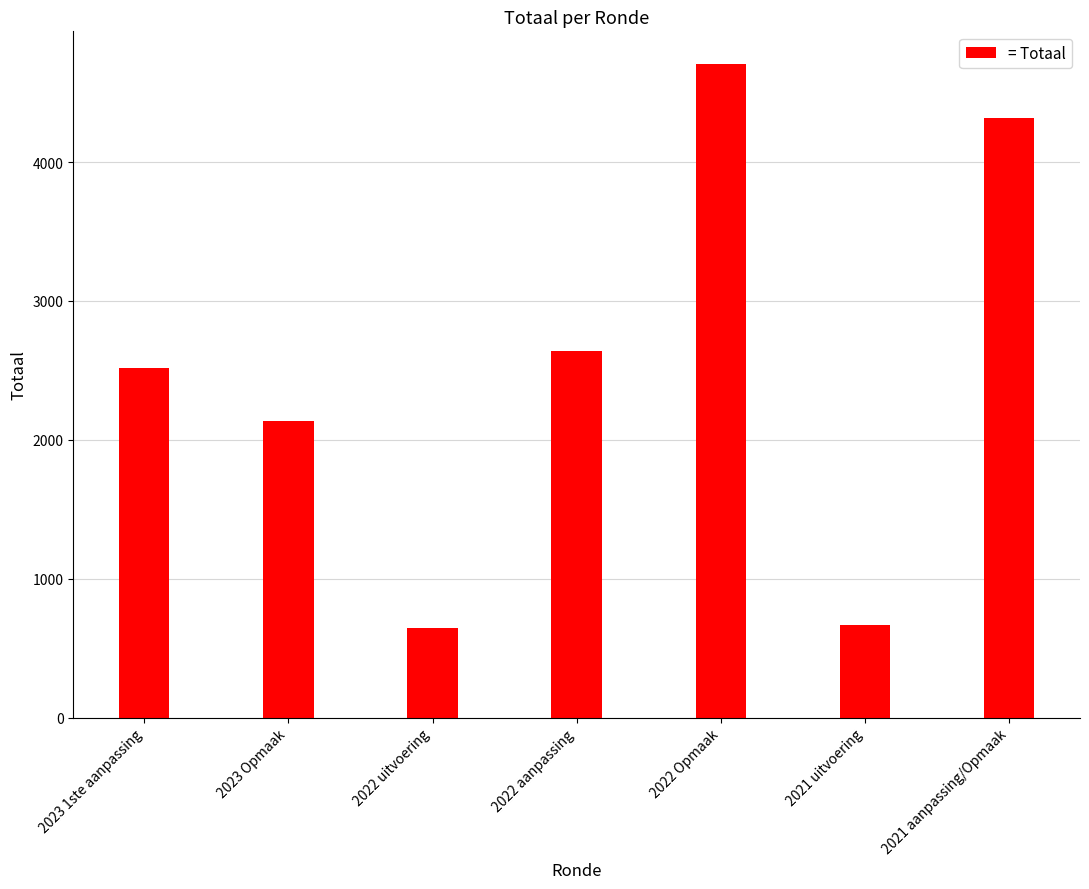

Is it true that the value at 2022 aanpassing is 2643?

True